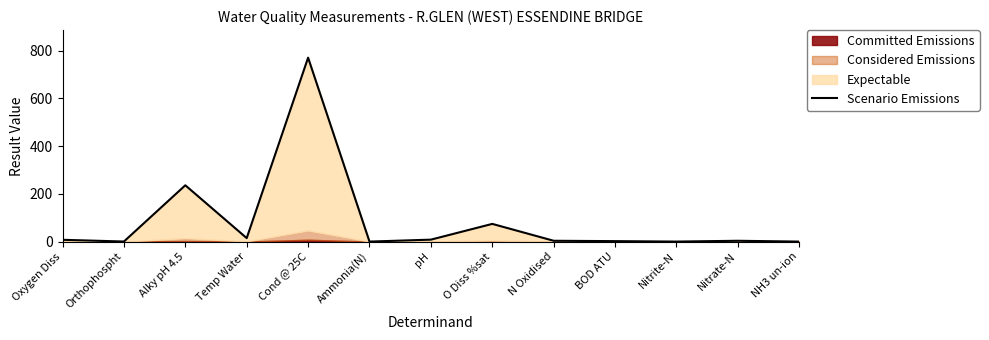

Reading left to right, transcribe all the data shown in this chart.

Oxygen Diss=7.5	Orthophospht=0.3	Alky pH 4.5=236.0	Temp Water=14.6	Cond @ 25C=771.0	Ammonia(N)=0.0	pH=8.2	O Diss %sat=74.2	N Oxidised=3.4	BOD ATU=1.9	Nitrite-N=0.0	Nitrate-N=3.4	NH3 un-ion=0.0